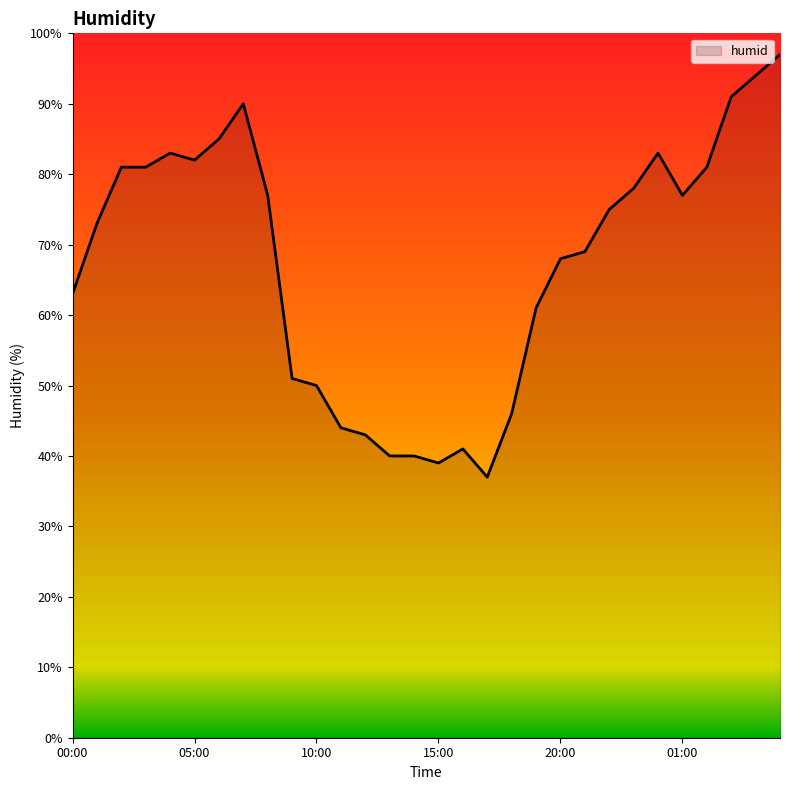

What is the minimum value shown in the chart?

37